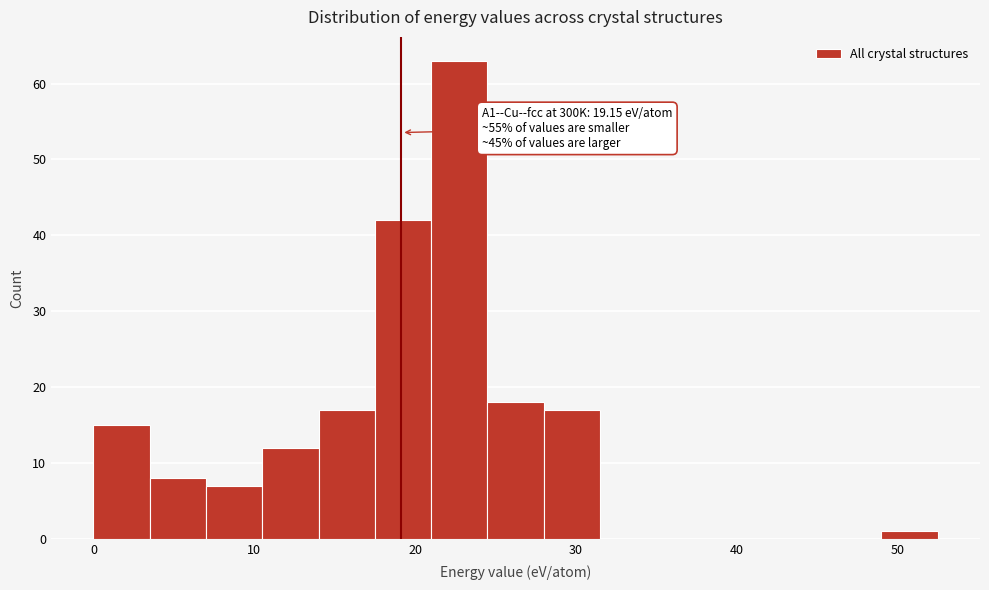

Read against the x-axis, roughly where is the centre of the tallest bar?

23